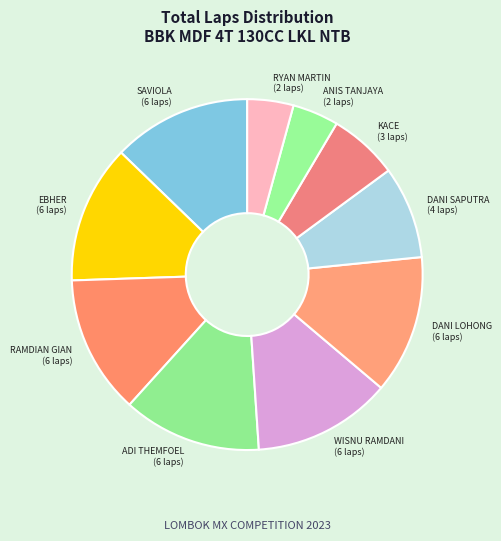

Do RAMDIAN GIAN (6 laps) and ANIS TANJAYA (2 laps) together represent more than half of the pie?

No